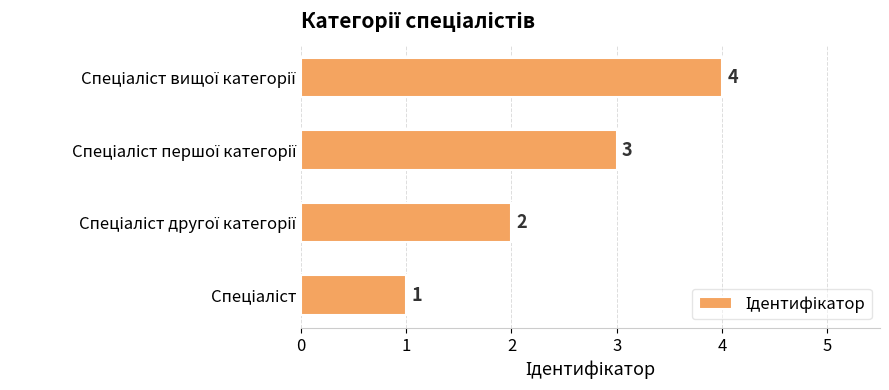

What is the greatest value displayed?

4